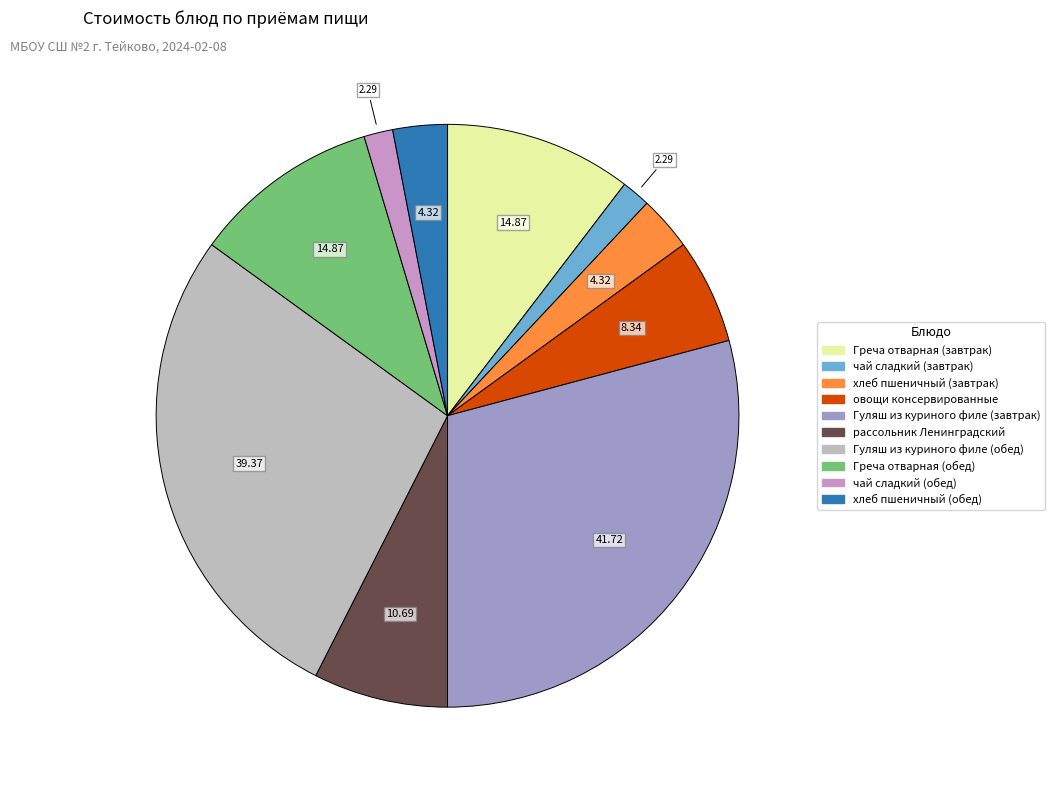

Which slice is the largest?

Гуляш из куриного филе (завтрак)